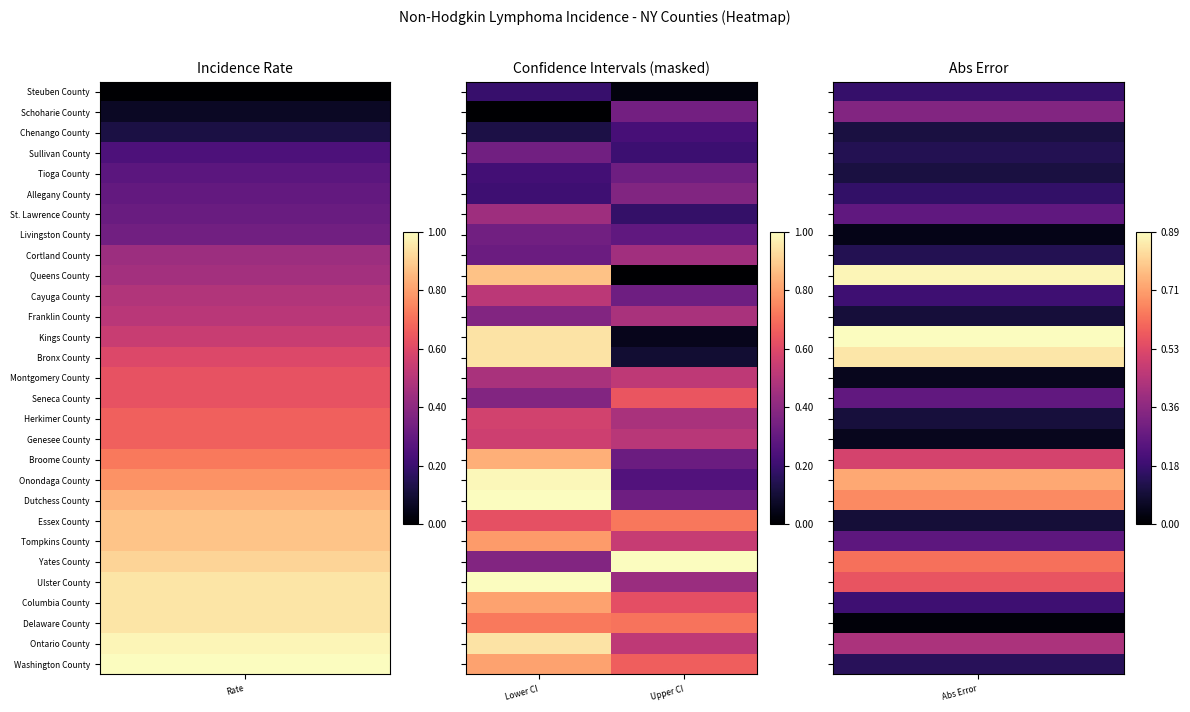

What is the maximum value shown in the chart?

1.0